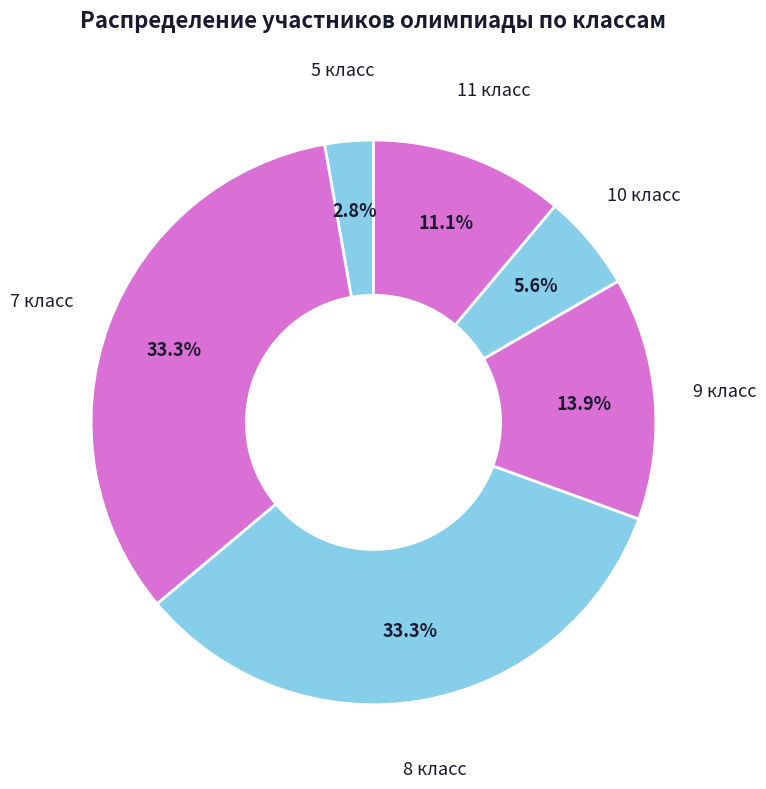

To the nearest percent, what portion does 7 класс represent?

33%